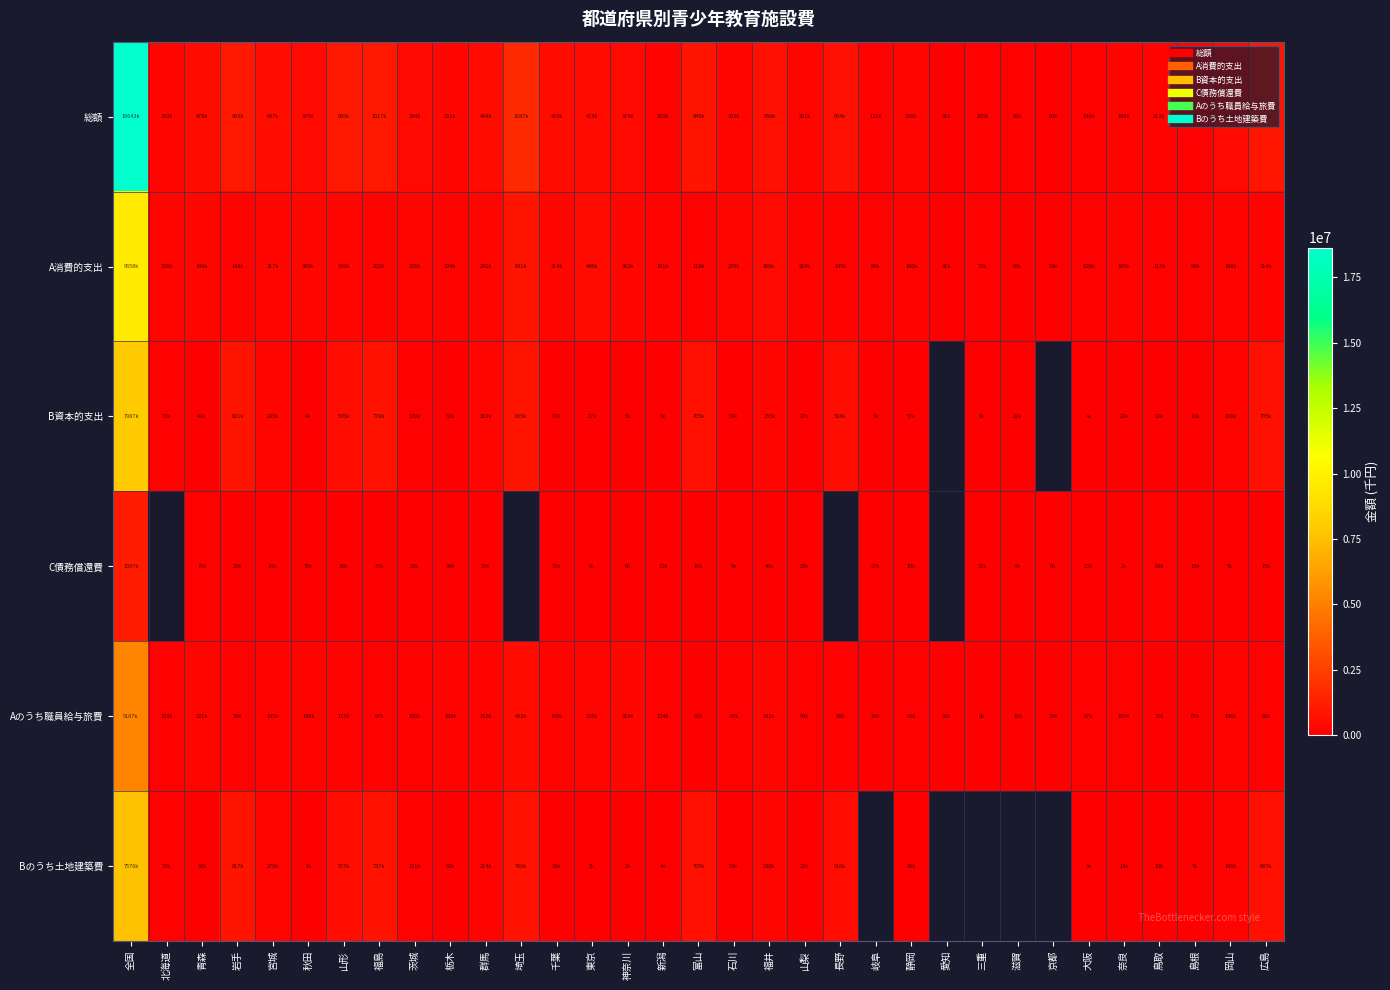

Which category has the lowest value across all series?

三重